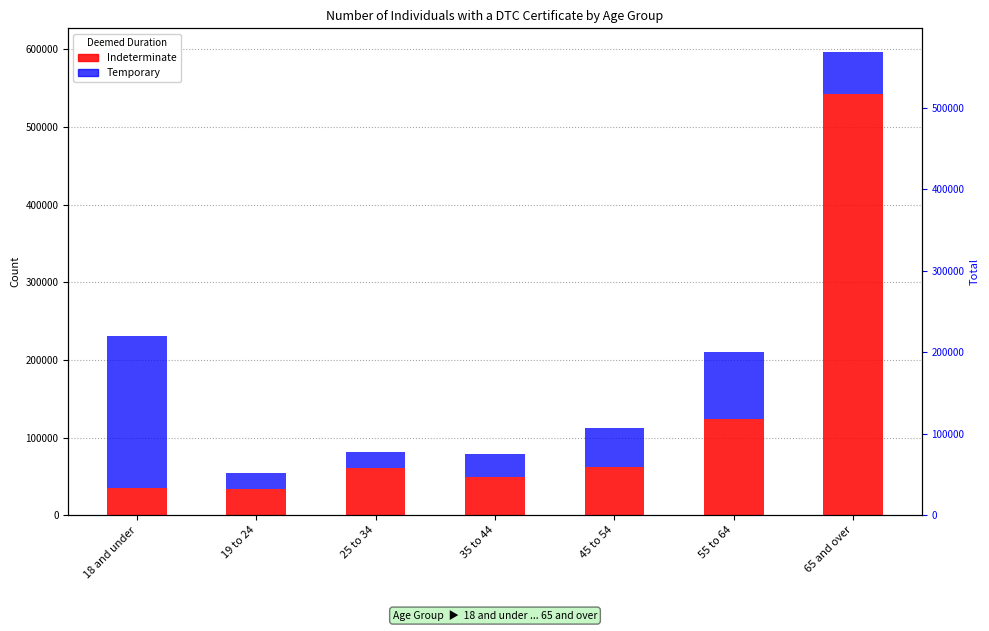

At which category is the sum across all series the highest?

65 and over